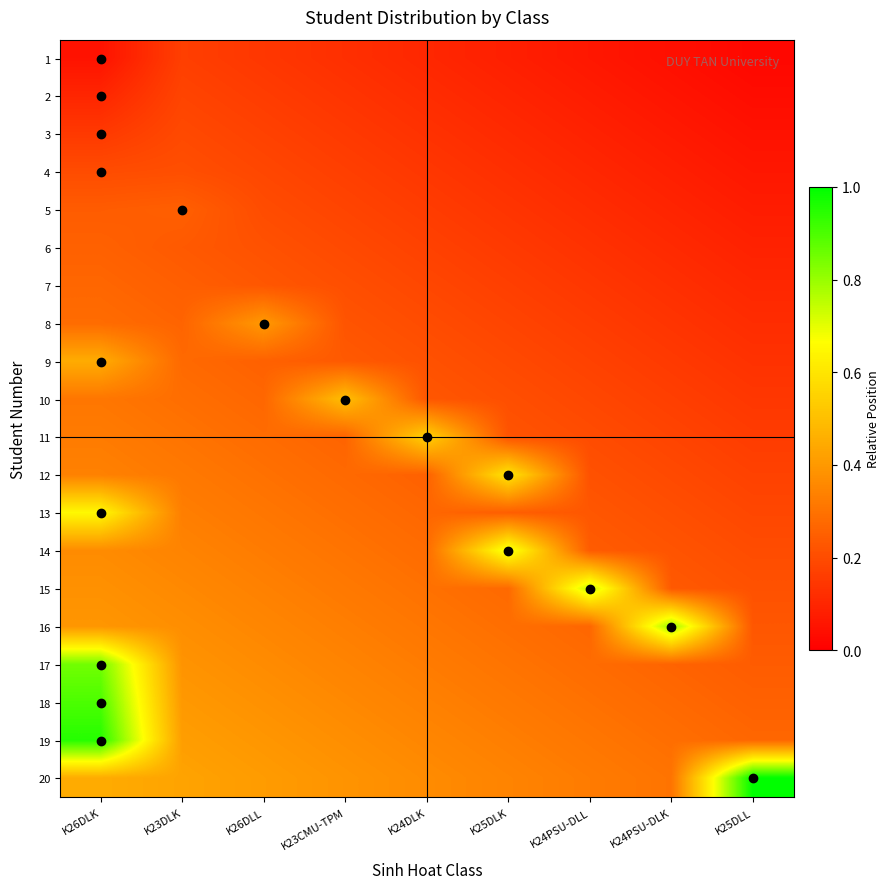

Reading left to right, what are all the values shown in this chart?

1: K26DLK=0.1	K23DLK=0.2	K26DLL=0.1	K23CMU-TPM=0.1	K24DLK=0.1	K25DLK=0.1	K24PSU-DLL=0.1	K24PSU-DLK=0.0	K25DLL=0.0
2: K26DLK=0.1	K23DLK=0.2	K26DLL=0.2	K23CMU-TPM=0.1	K24DLK=0.1	K25DLK=0.1	K24PSU-DLL=0.1	K24PSU-DLK=0.1	K25DLL=0.0
3: K26DLK=0.1	K23DLK=0.2	K26DLL=0.2	K23CMU-TPM=0.2	K24DLK=0.1	K25DLK=0.1	K24PSU-DLL=0.1	K24PSU-DLK=0.1	K25DLL=0.0
4: K26DLK=0.2	K23DLK=0.2	K26DLL=0.2	K23CMU-TPM=0.2	K24DLK=0.1	K25DLK=0.1	K24PSU-DLL=0.1	K24PSU-DLK=0.1	K25DLL=0.1
5: K26DLK=0.2	K23DLK=0.2	K26DLL=0.2	K23CMU-TPM=0.2	K24DLK=0.2	K25DLK=0.1	K24PSU-DLL=0.1	K24PSU-DLK=0.1	K25DLL=0.1
6: K26DLK=0.3	K23DLK=0.2	K26DLL=0.2	K23CMU-TPM=0.2	K24DLK=0.2	K25DLK=0.2	K24PSU-DLL=0.1	K24PSU-DLK=0.1	K25DLL=0.1
7: K26DLK=0.3	K23DLK=0.2	K26DLL=0.2	K23CMU-TPM=0.2	K24DLK=0.2	K25DLK=0.2	K24PSU-DLL=0.1	K24PSU-DLK=0.1	K25DLL=0.1
8: K26DLK=0.3	K23DLK=0.3	K26DLL=0.4	K23CMU-TPM=0.2	K24DLK=0.2	K25DLK=0.2	K24PSU-DLL=0.2	K24PSU-DLK=0.1	K25DLL=0.1
9: K26DLK=0.5	K23DLK=0.3	K26DLL=0.3	K23CMU-TPM=0.2	K24DLK=0.2	K25DLK=0.2	K24PSU-DLL=0.2	K24PSU-DLK=0.2	K25DLL=0.1
10: K26DLK=0.3	K23DLK=0.3	K26DLL=0.3	K23CMU-TPM=0.5	K24DLK=0.2	K25DLK=0.2	K24PSU-DLL=0.2	K24PSU-DLK=0.2	K25DLL=0.1
11: K26DLK=0.3	K23DLK=0.3	K26DLL=0.3	K23CMU-TPM=0.3	K24DLK=0.6	K25DLK=0.2	K24PSU-DLL=0.2	K24PSU-DLK=0.2	K25DLL=0.2
12: K26DLK=0.3	K23DLK=0.3	K26DLL=0.3	K23CMU-TPM=0.3	K24DLK=0.3	K25DLK=0.6	K24PSU-DLL=0.2	K24PSU-DLK=0.2	K25DLL=0.2
13: K26DLK=0.7	K23DLK=0.3	K26DLL=0.3	K23CMU-TPM=0.3	K24DLK=0.3	K25DLK=0.2	K24PSU-DLL=0.2	K24PSU-DLK=0.2	K25DLL=0.2
14: K26DLK=0.4	K23DLK=0.3	K26DLL=0.3	K23CMU-TPM=0.3	K24DLK=0.3	K25DLK=0.7	K24PSU-DLL=0.2	K24PSU-DLK=0.2	K25DLL=0.2
15: K26DLK=0.4	K23DLK=0.4	K26DLL=0.3	K23CMU-TPM=0.3	K24DLK=0.3	K25DLK=0.3	K24PSU-DLL=0.8	K24PSU-DLK=0.2	K25DLL=0.2
16: K26DLK=0.4	K23DLK=0.4	K26DLL=0.4	K23CMU-TPM=0.3	K24DLK=0.3	K25DLK=0.3	K24PSU-DLL=0.3	K24PSU-DLK=0.8	K25DLL=0.2
17: K26DLK=0.8	K23DLK=0.4	K26DLL=0.4	K23CMU-TPM=0.3	K24DLK=0.3	K25DLK=0.3	K24PSU-DLL=0.3	K24PSU-DLK=0.3	K25DLL=0.2
18: K26DLK=0.9	K23DLK=0.4	K26DLL=0.4	K23CMU-TPM=0.4	K24DLK=0.3	K25DLK=0.3	K24PSU-DLL=0.3	K24PSU-DLK=0.3	K25DLL=0.3
19: K26DLK=0.9	K23DLK=0.4	K26DLL=0.4	K23CMU-TPM=0.4	K24DLK=0.4	K25DLK=0.3	K24PSU-DLL=0.3	K24PSU-DLK=0.3	K25DLL=0.3
20: K26DLK=0.4	K23DLK=0.4	K26DLL=0.4	K23CMU-TPM=0.4	K24DLK=0.4	K25DLK=0.3	K24PSU-DLL=0.3	K24PSU-DLK=0.3	K25DLL=1.0